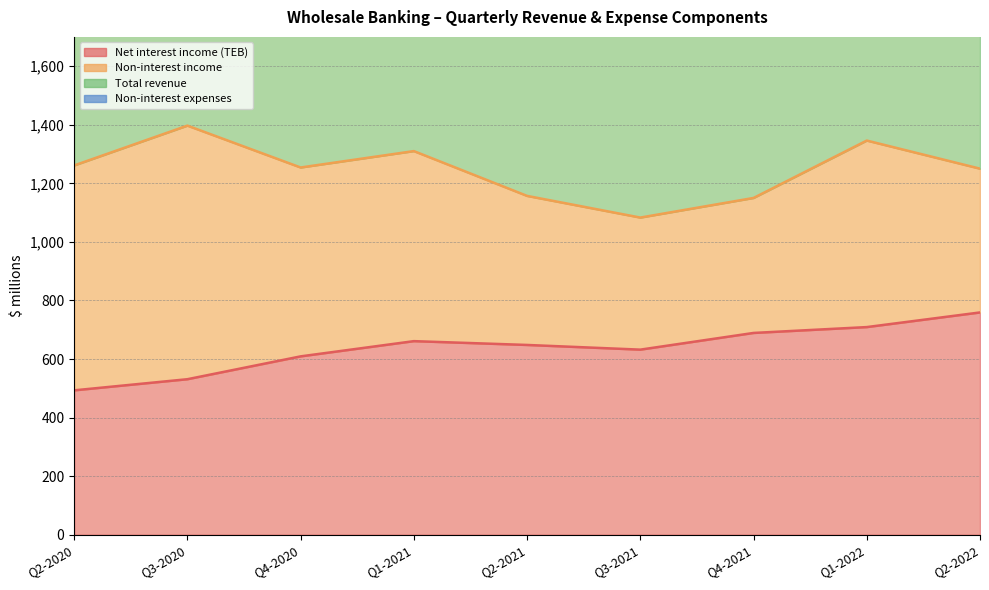

At which label is Net interest income (TEB) closest to 626?

Q3-2021